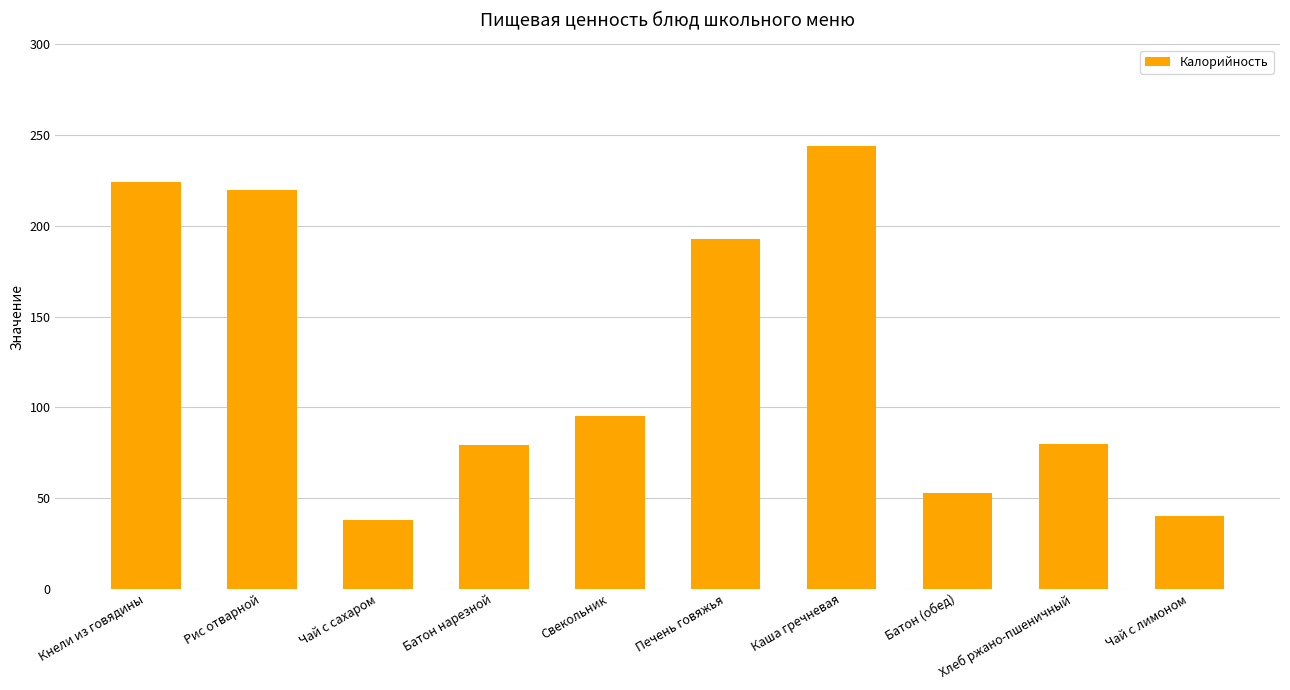

Read the value at Каша гречневая.

244